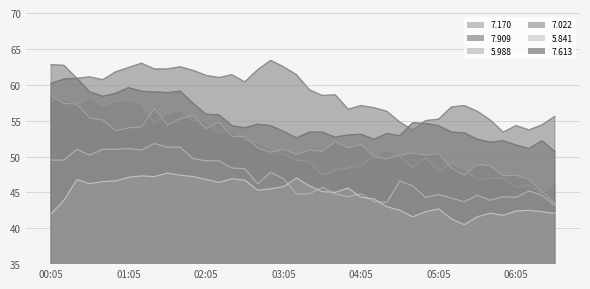

Where is 7.022 nearest to the value 51?

2023/02/17 02:55